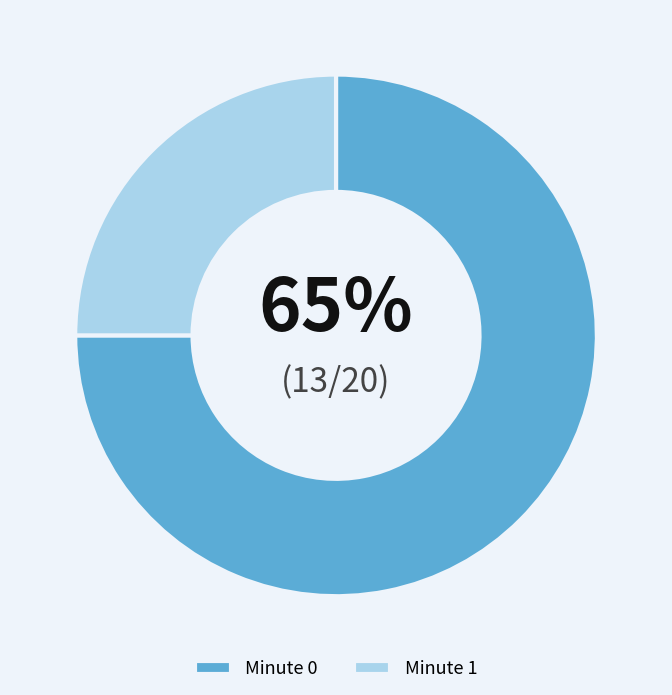

What is the ratio of the value at Minute 1 to the value at Minute 0?

0.3